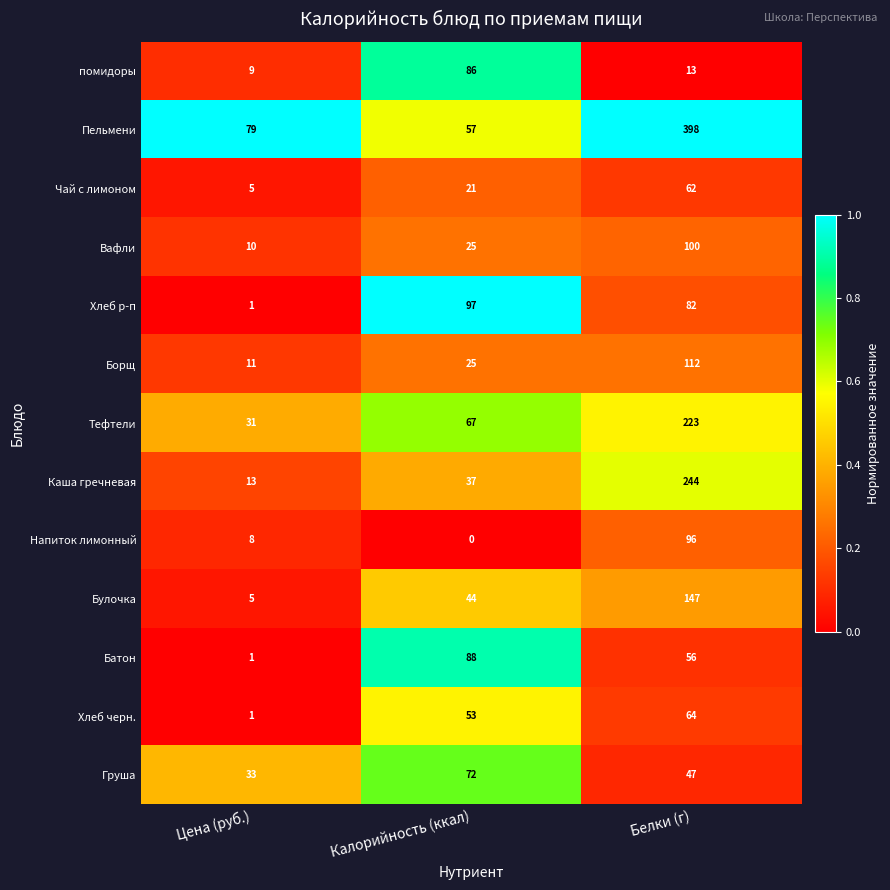

List the labels in order of Напиток лимонный value, smallest first.

Калорийность (ккал), Цена (руб.), Белки (г)